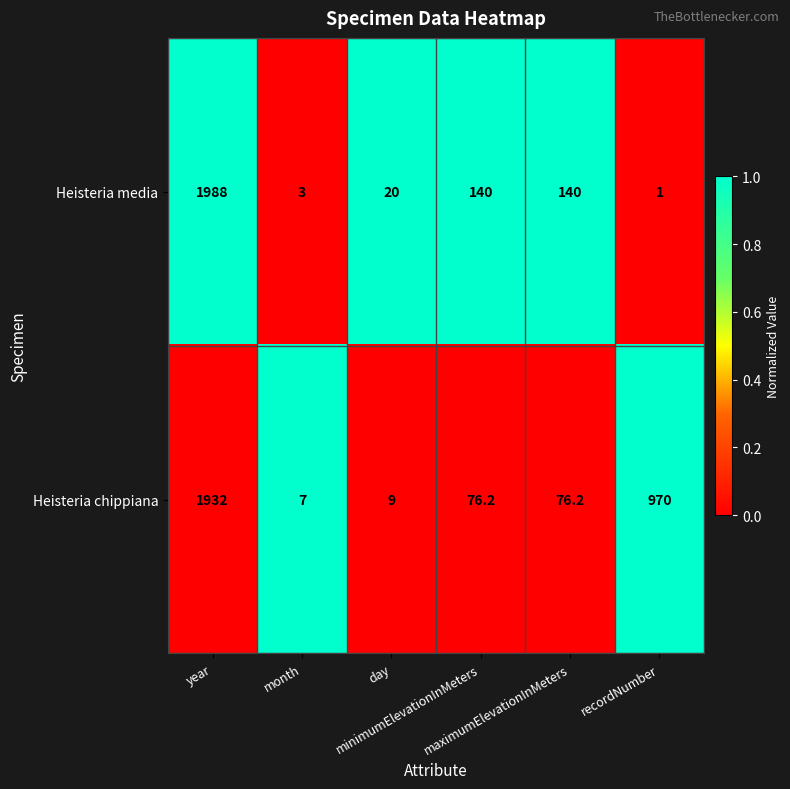

What is the difference between the highest and lowest values at minimumElevationInMeters?

63.8